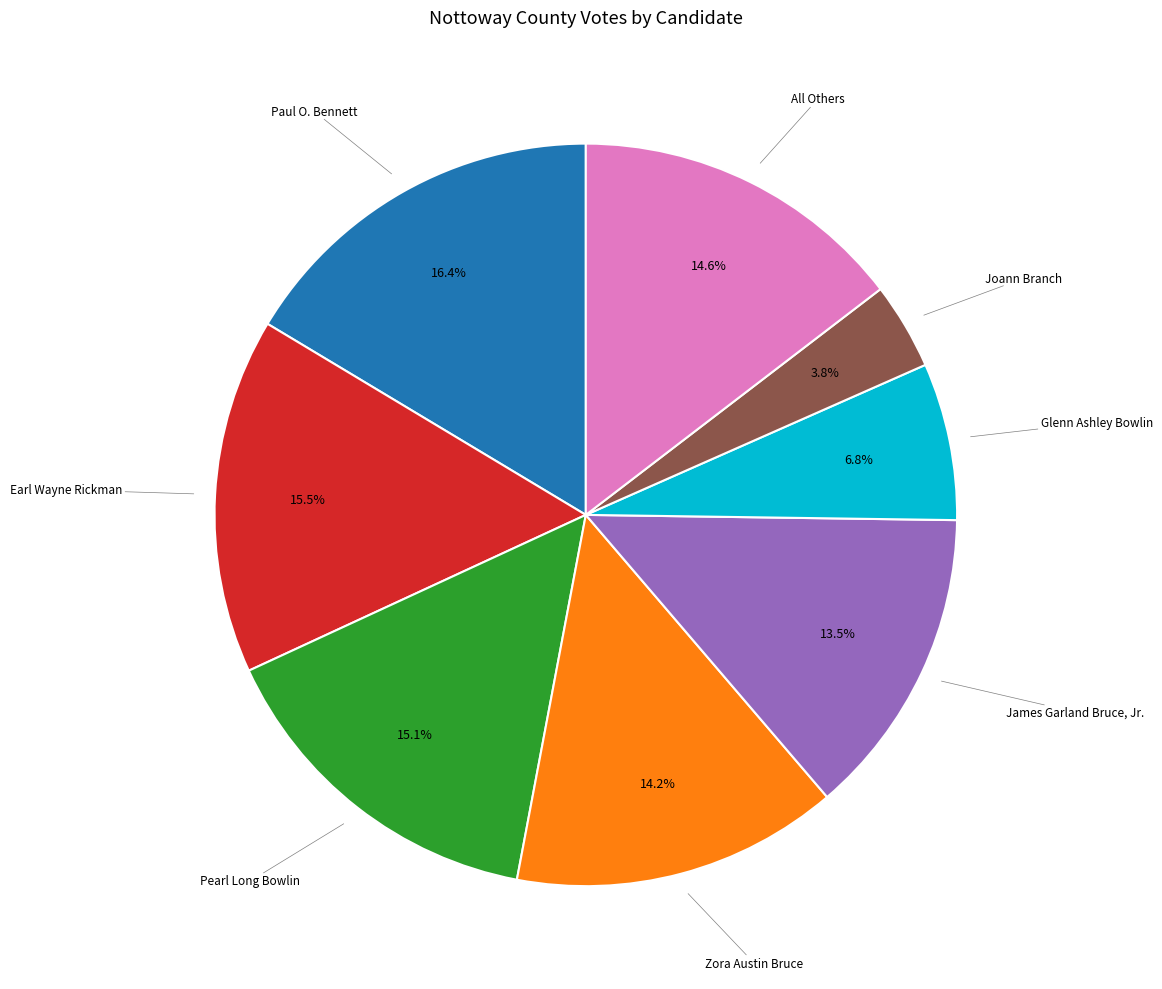

How many slices are in this pie chart?

8